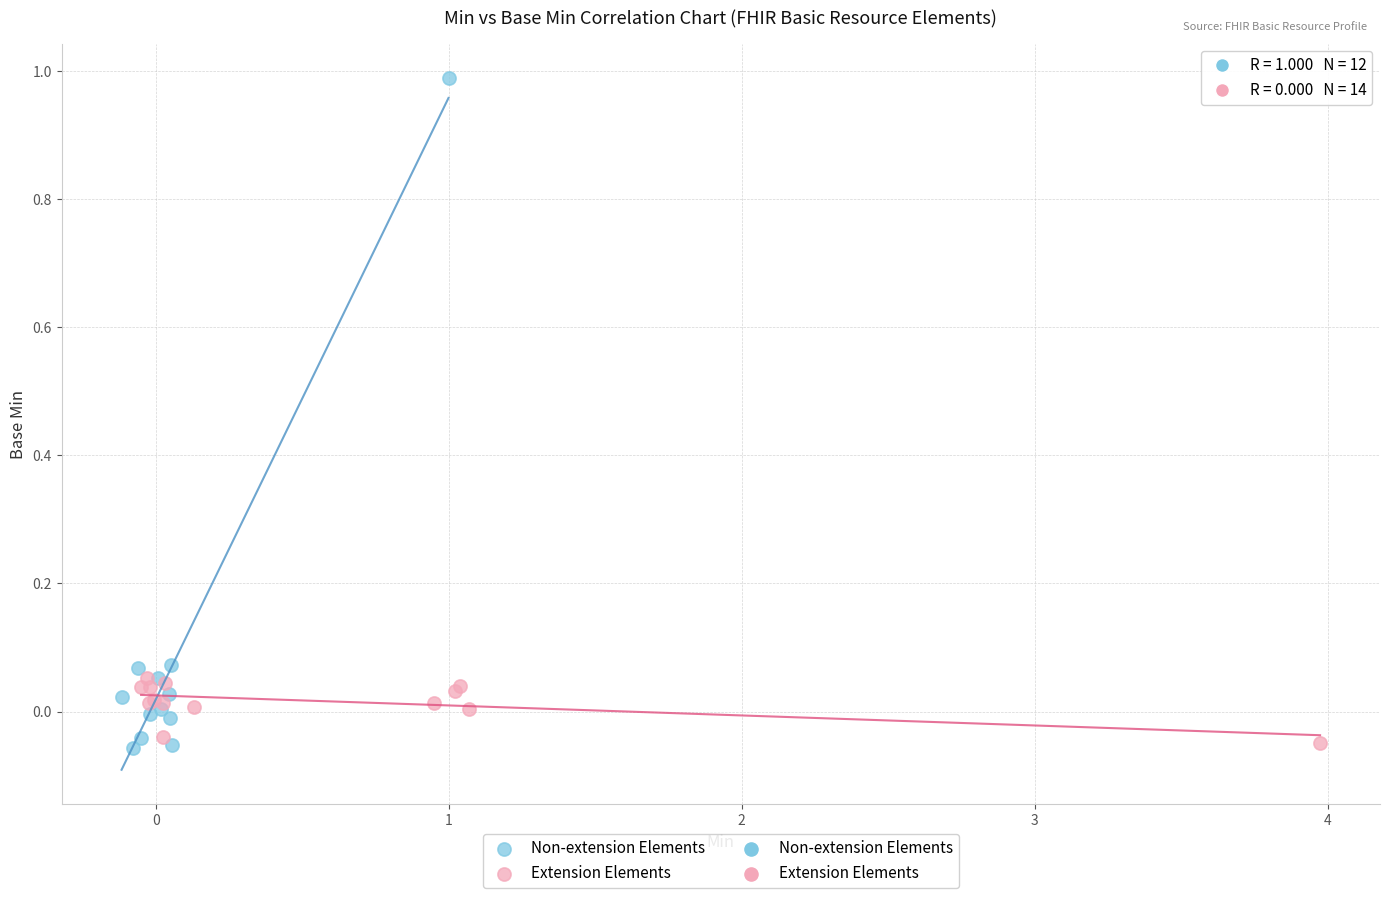

Which series has the widest spread of Y values?

Non-extension Elements